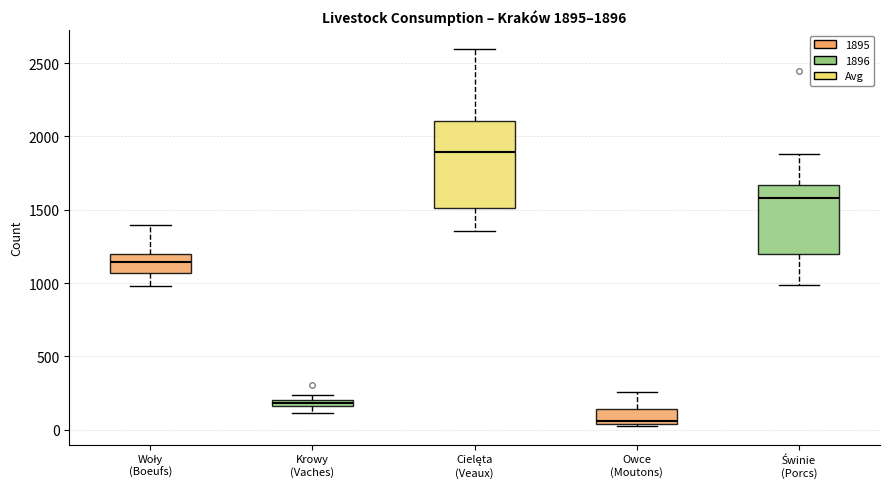

Which box is the tallest, from its lower edge to its upper edge?

Cielęta (Veaux)